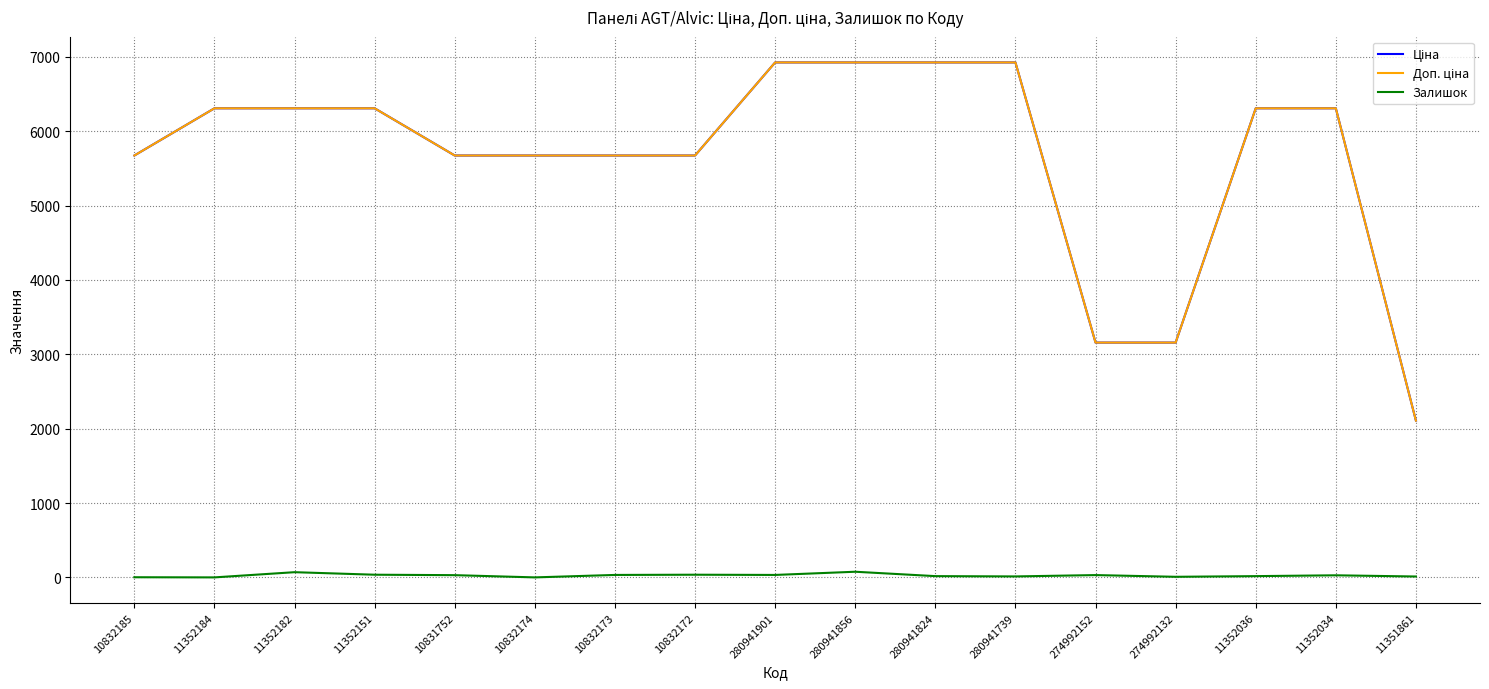

What is the lowest value of the Ціна series?

2108.4